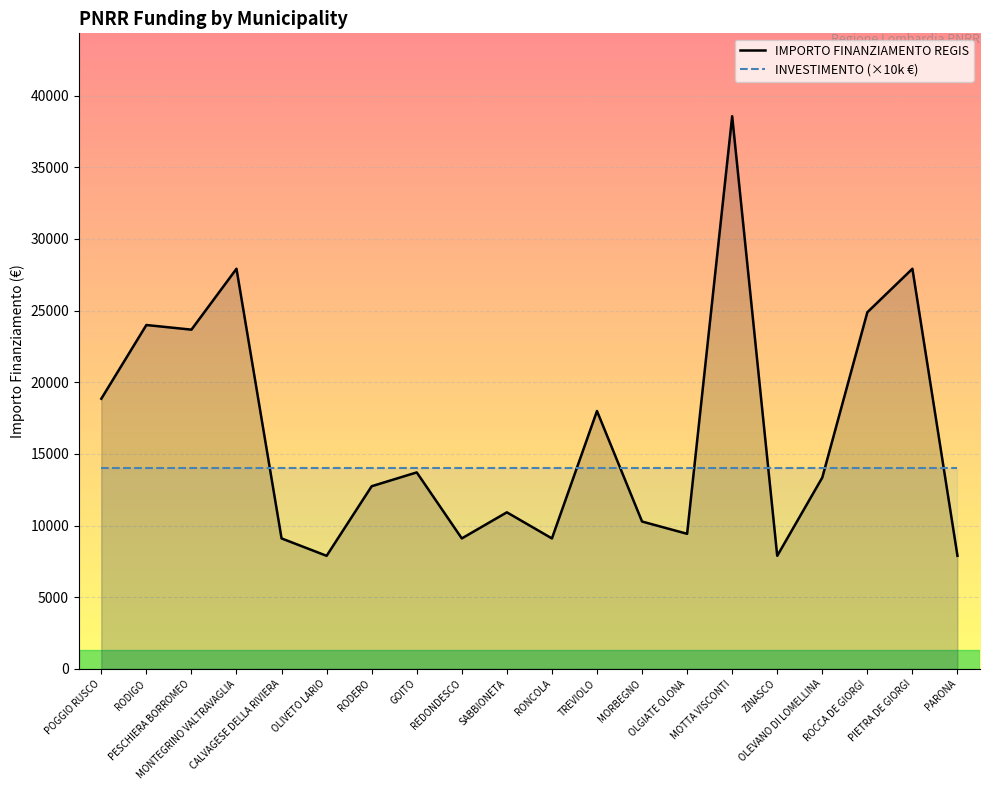

At which category does the chart reach its peak across all series?

MOTTA VISCONTI